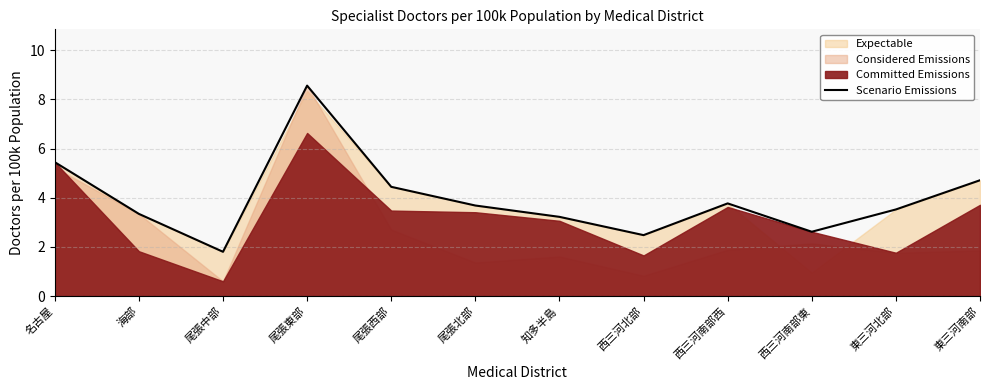

Is it true that the value at 尾張東部 is 8.6?

True